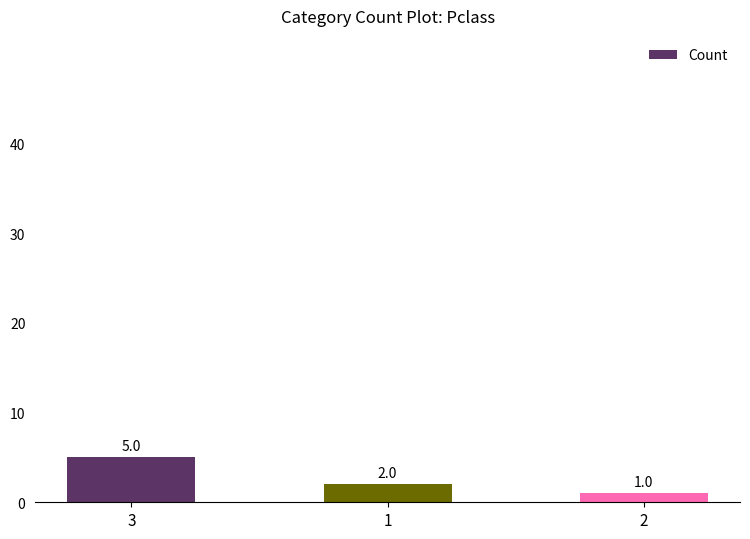

What is the ratio of the value at 2 to the value at 3?

0.2